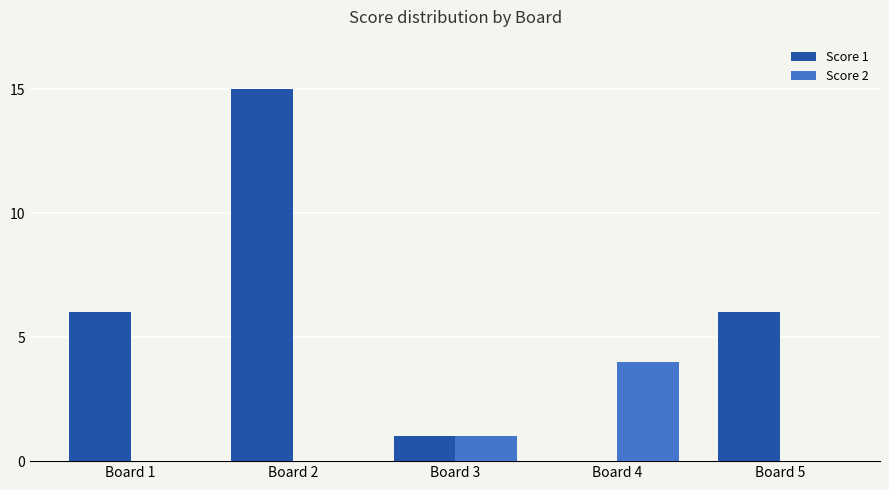

The value of Score 1 at Board 2 is 15. True or false?

True